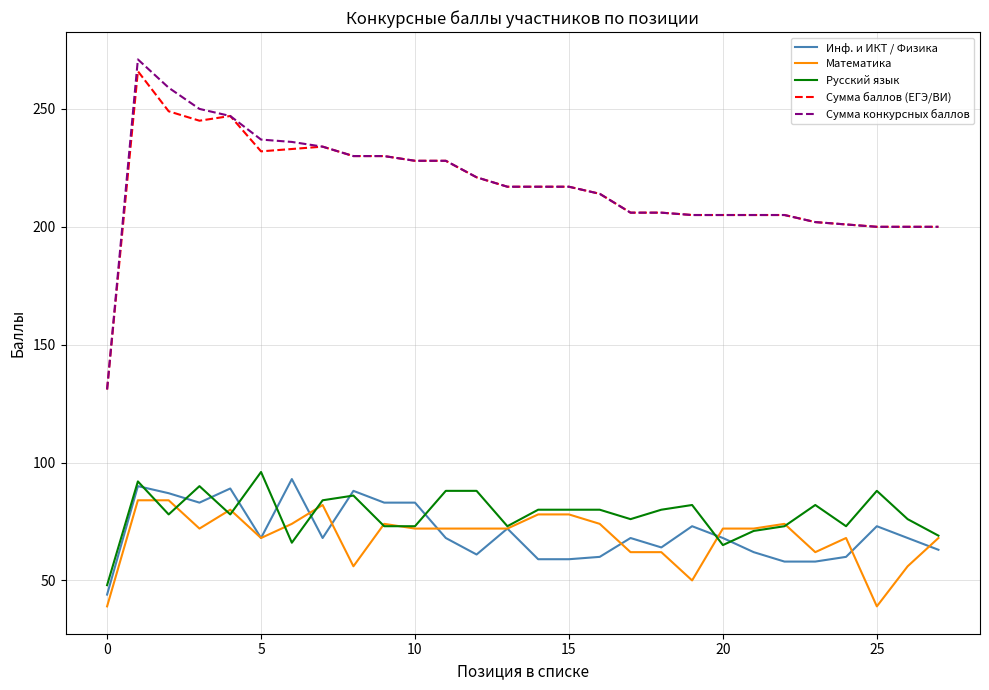

Rank the series by their maximum value, from highest to lowest.

Сумма конкурсных баллов, Сумма баллов (ЕГЭ/ВИ), Русский язык, Инф. и ИКТ / Физика, Математика